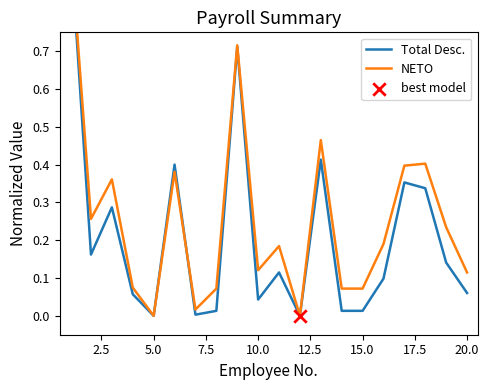

Which series has the widest spread of Y values?

Total Desc.